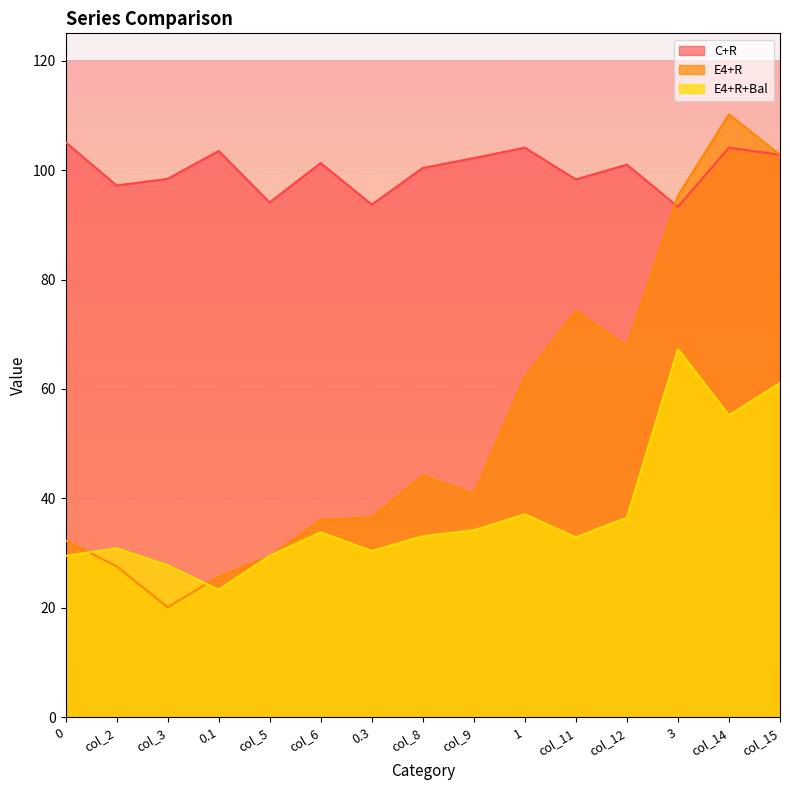

Which has a higher value, col_11 or col_9?

col_9